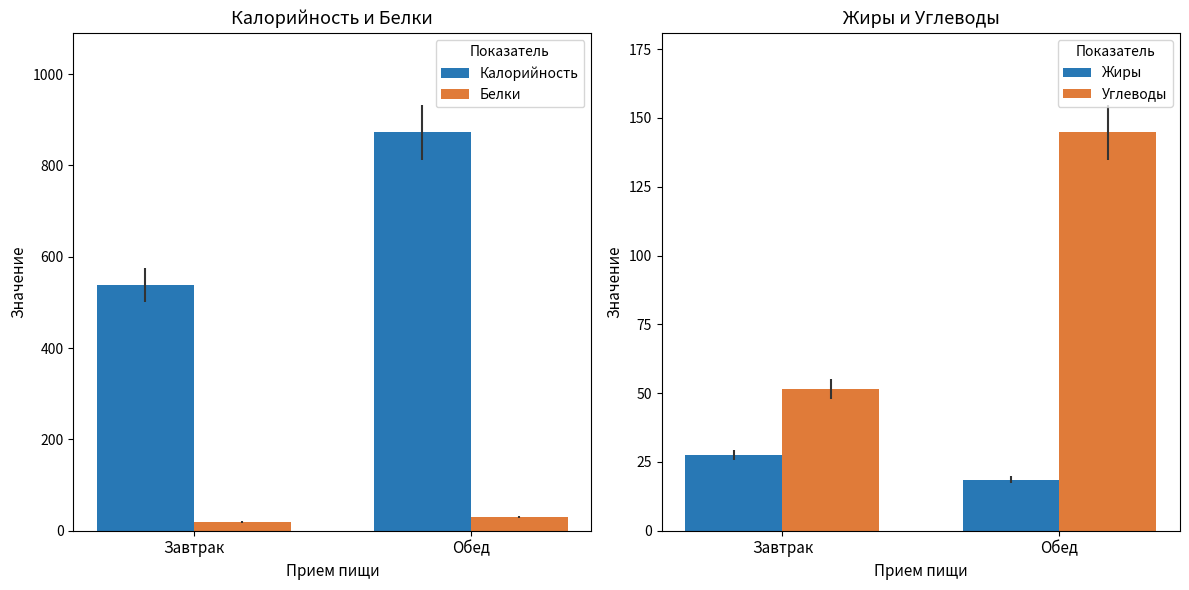

Reading left to right, extract all data points from this chart.

Калорийность: Завтрак=538.0	Обед=872.3
Белки: Завтрак=19.4	Обед=30.3
Жиры: Завтрак=27.5	Обед=18.5
Углеводы: Завтрак=51.5	Обед=144.8